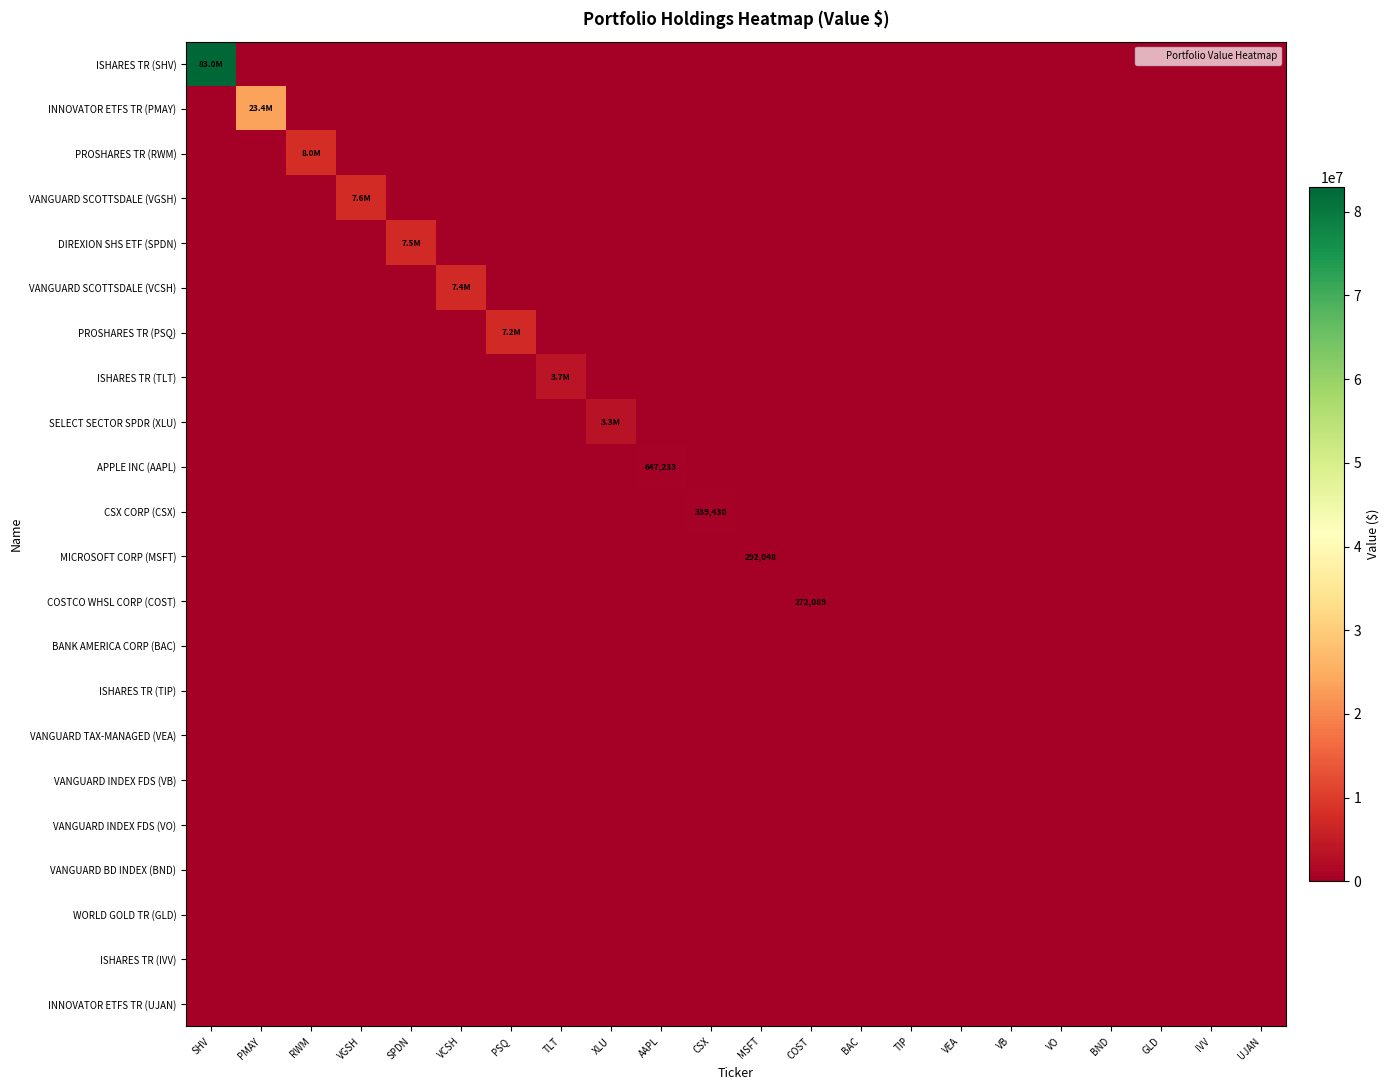

Is the value of MICROSOFT CORP (MSFT) at SHV greater than the value of VANGUARD SCOTTSDALE (VGSH) at VEA?

No